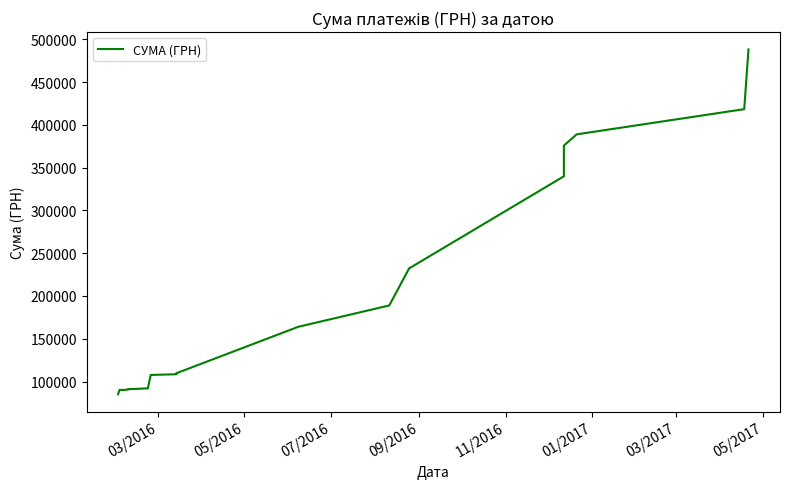

True or false: there are more than 0 points higher than both neighbors.

False